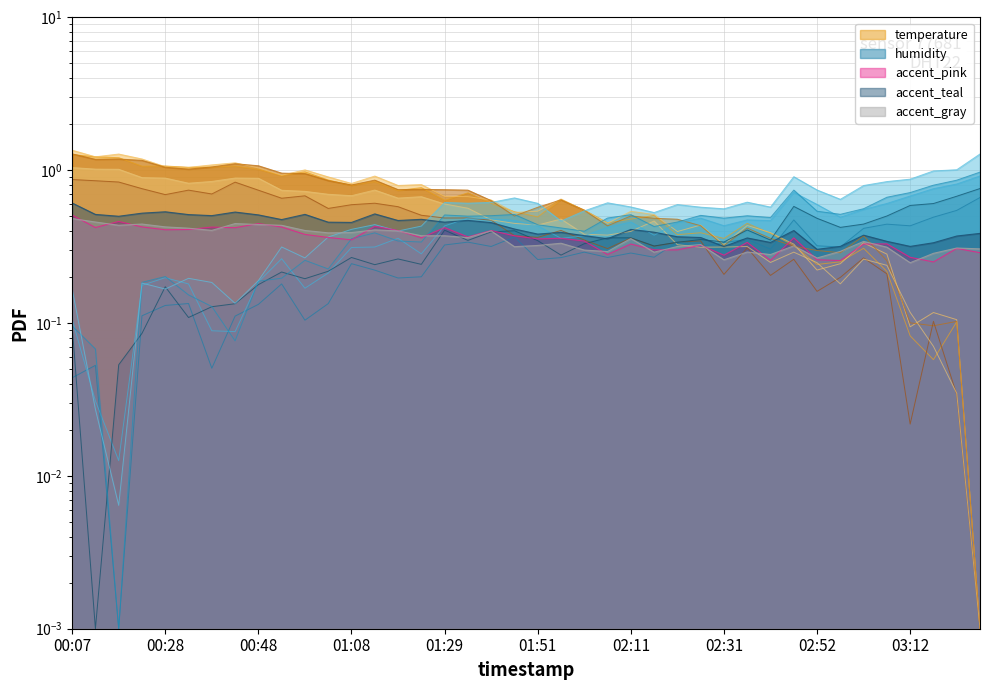

True or false: temperature has a value of 0.4 at 02:57.

False